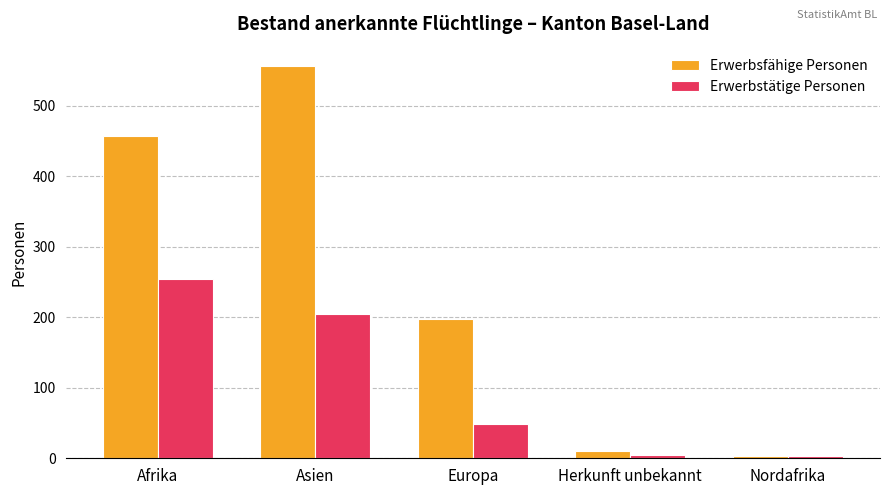

List the series in order of their overall mean, lowest first.

Erwerbstätige Personen, Erwerbsfähige Personen